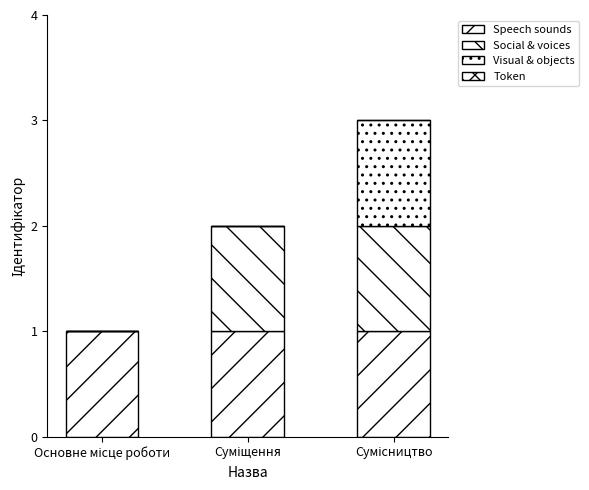

How many data points does each series have?

3